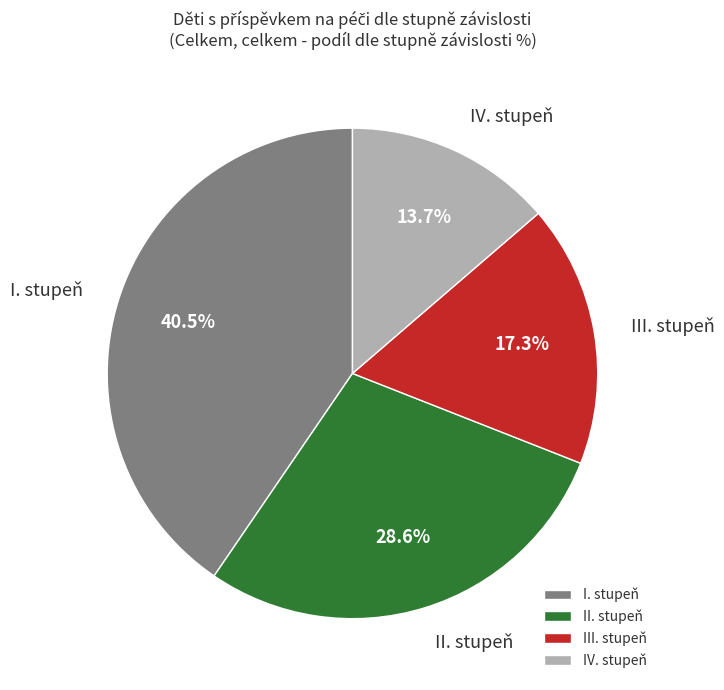

The II. stupeň slice represents 23% of the pie. True or false?

False